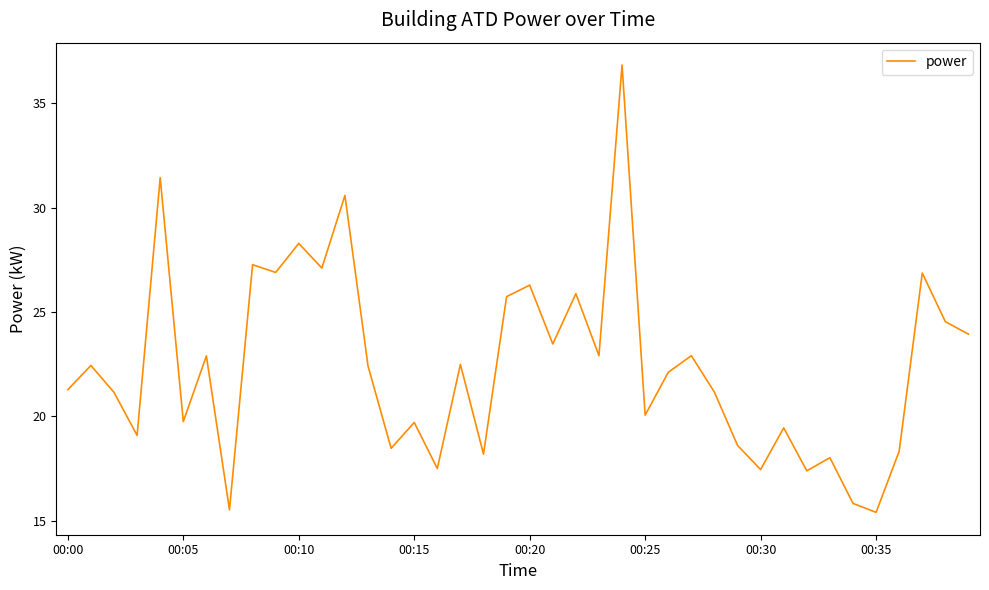

What is the minimum value shown in the chart?

15.4